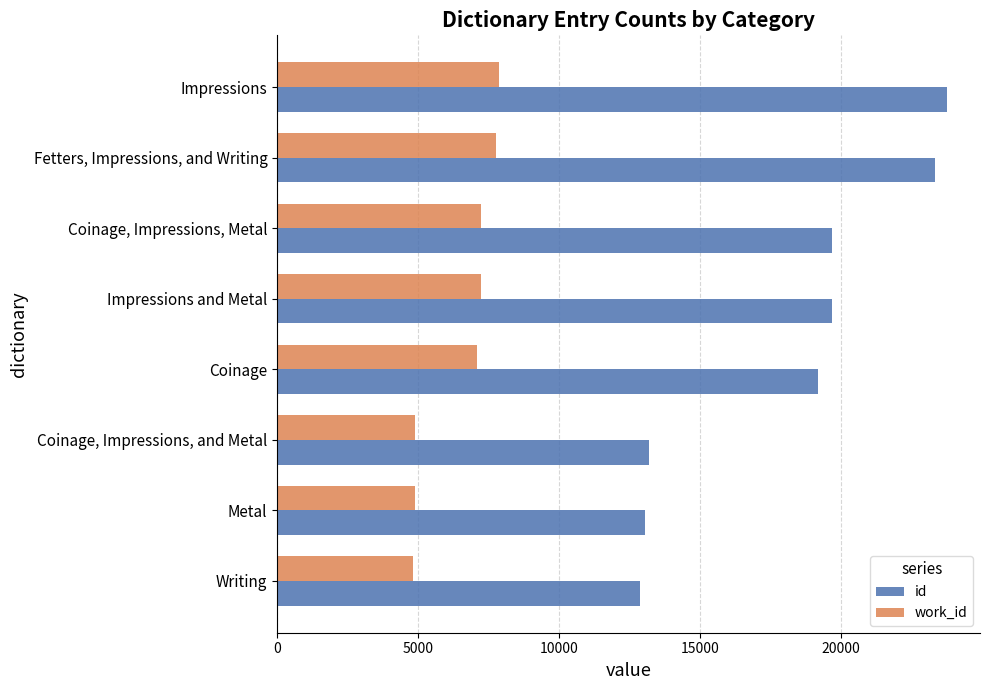

What is the difference between the highest and lowest values at Impressions and Metal?

12473